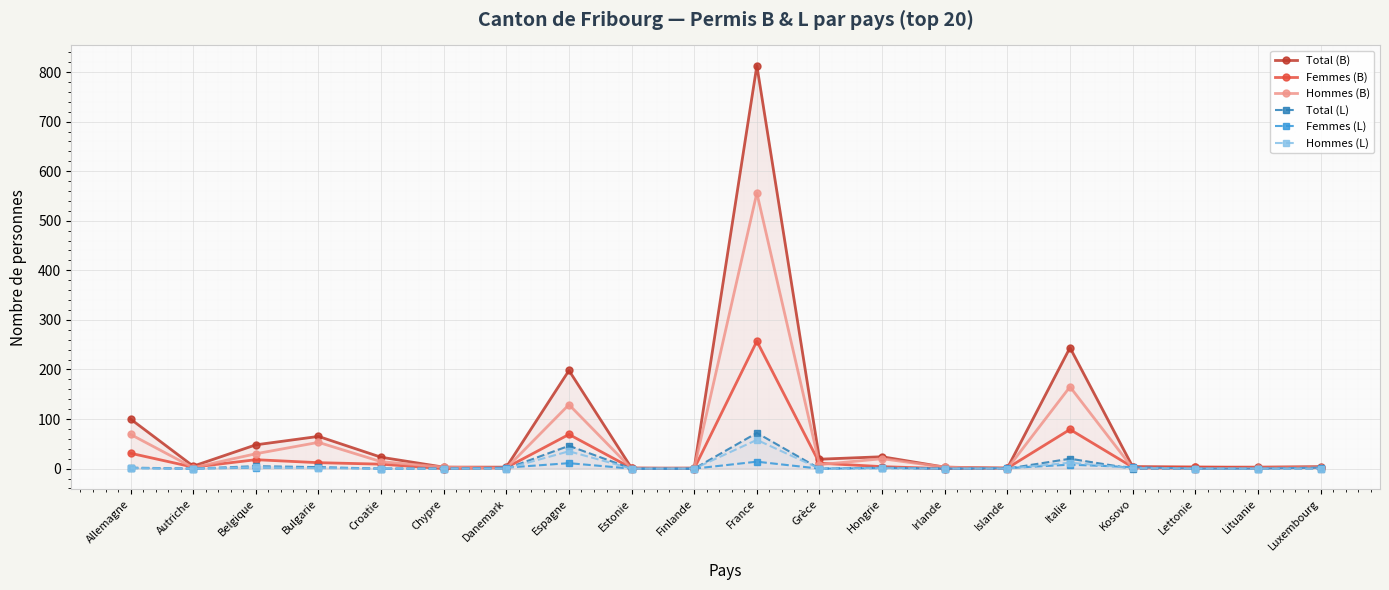

How many lines are shown in the chart?

6